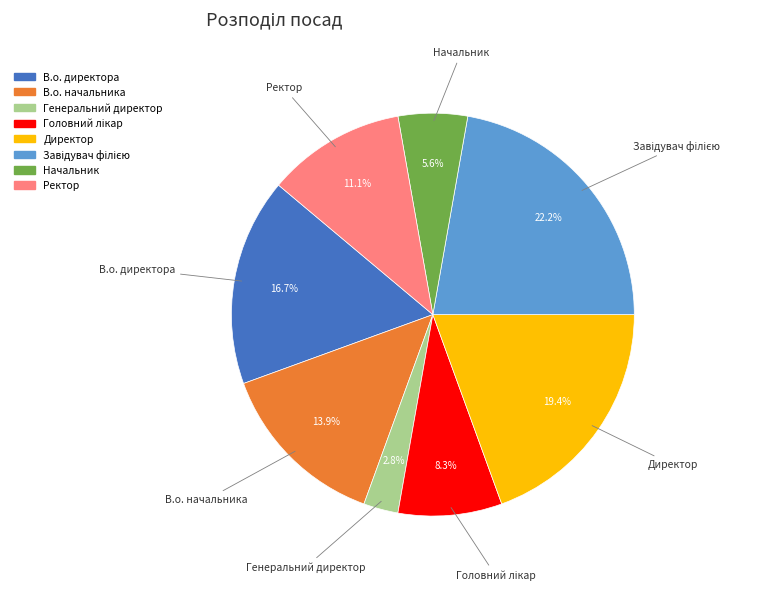

Which category has the smallest portion of the pie?

Генеральний директор